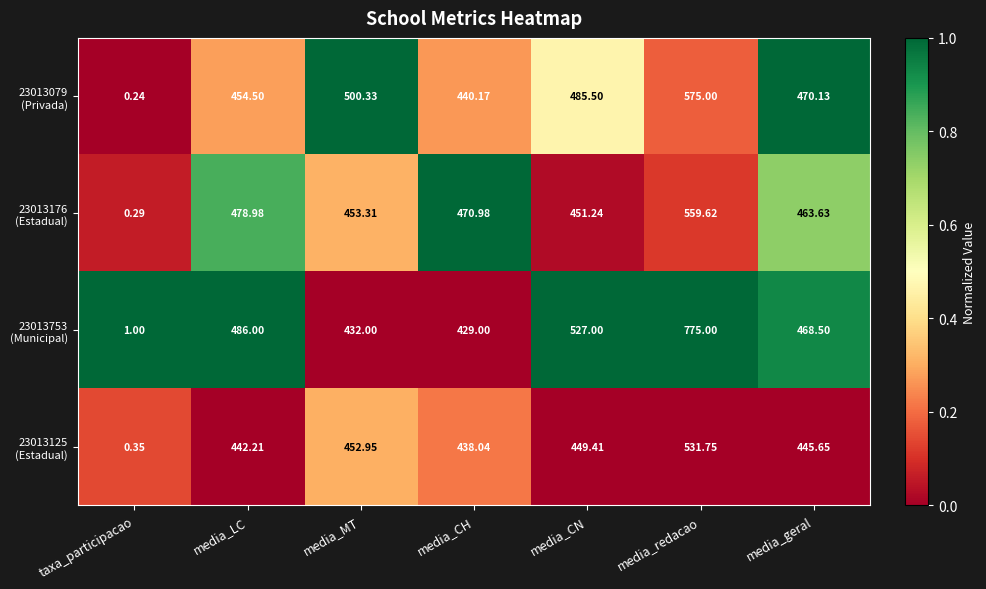

At which category is the sum across all series the highest?

media_redacao